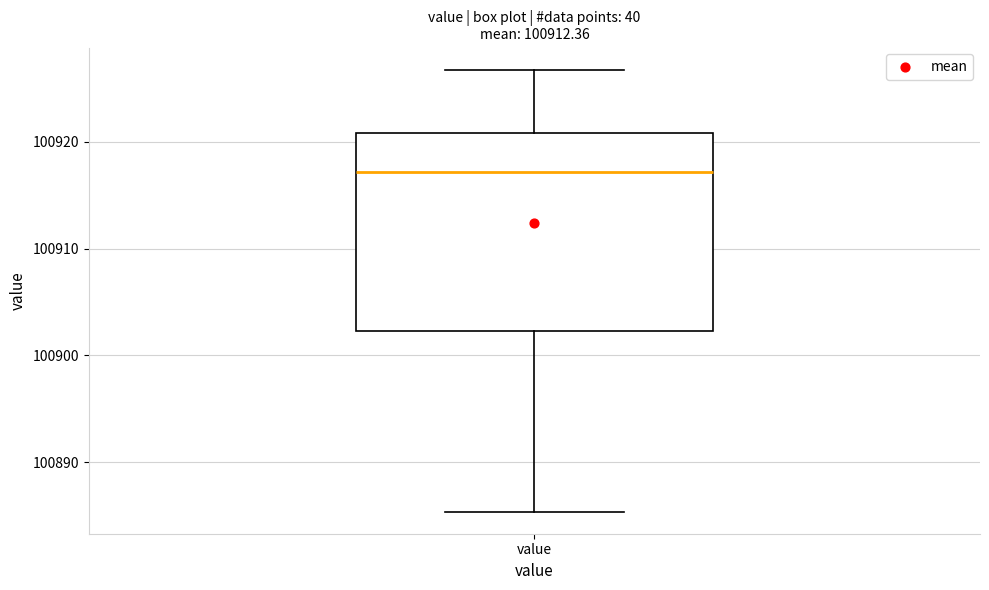

Transcribe this box plot: give where the median line is, the range the box spans, and where the two whiskers end, as read against the y-axis. The values are not printed on the chart, so give them approximately, as read against the axis.

median 100917, box 100902 to 100921, whiskers 100885 to 100927